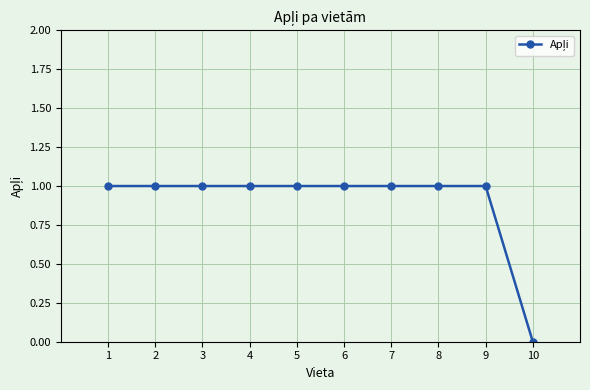

What is the ratio of the value at 4 to the value at 8?

1.0